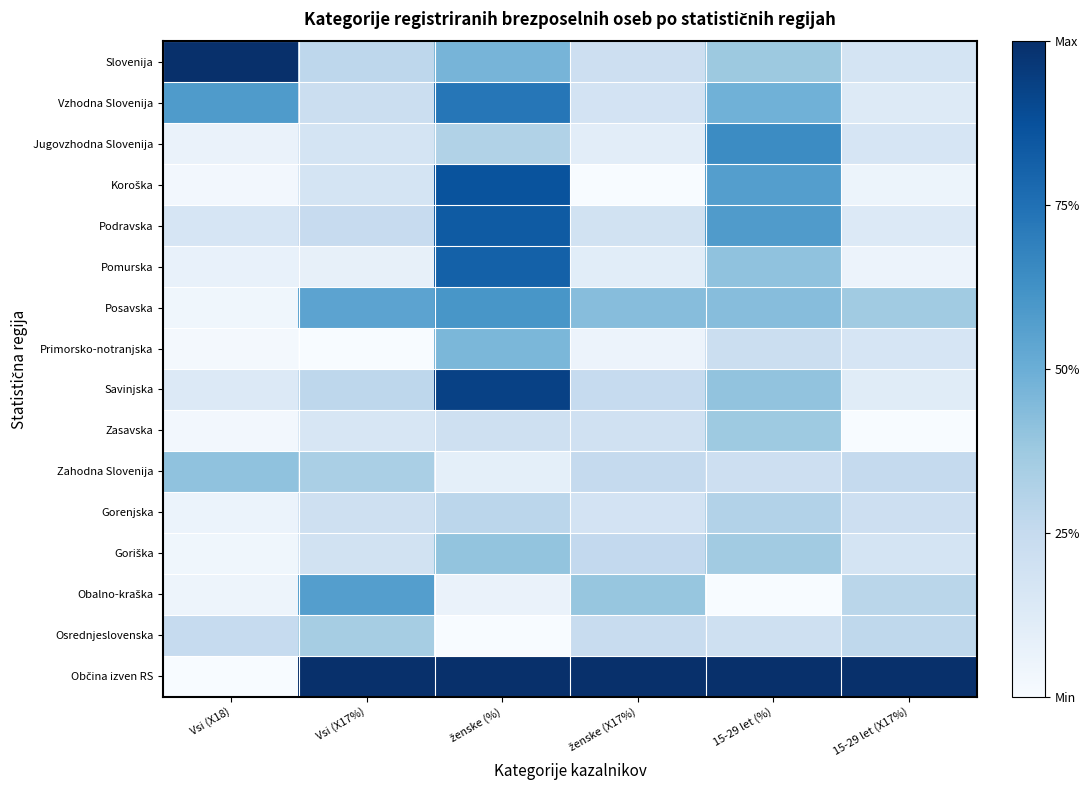

Rank the series by their maximum value, from highest to lowest.

Slovenija, Občina izven RS, Savinjska, Koroška, Podravska, Pomurska, Vzhodna Slovenija, Jugovzhodna Slovenija, Posavska, Obalno-kraška, Primorsko-notranjska, Zahodna Slovenija, Goriška, Zasavska, Osrednjeslovenska, Gorenjska